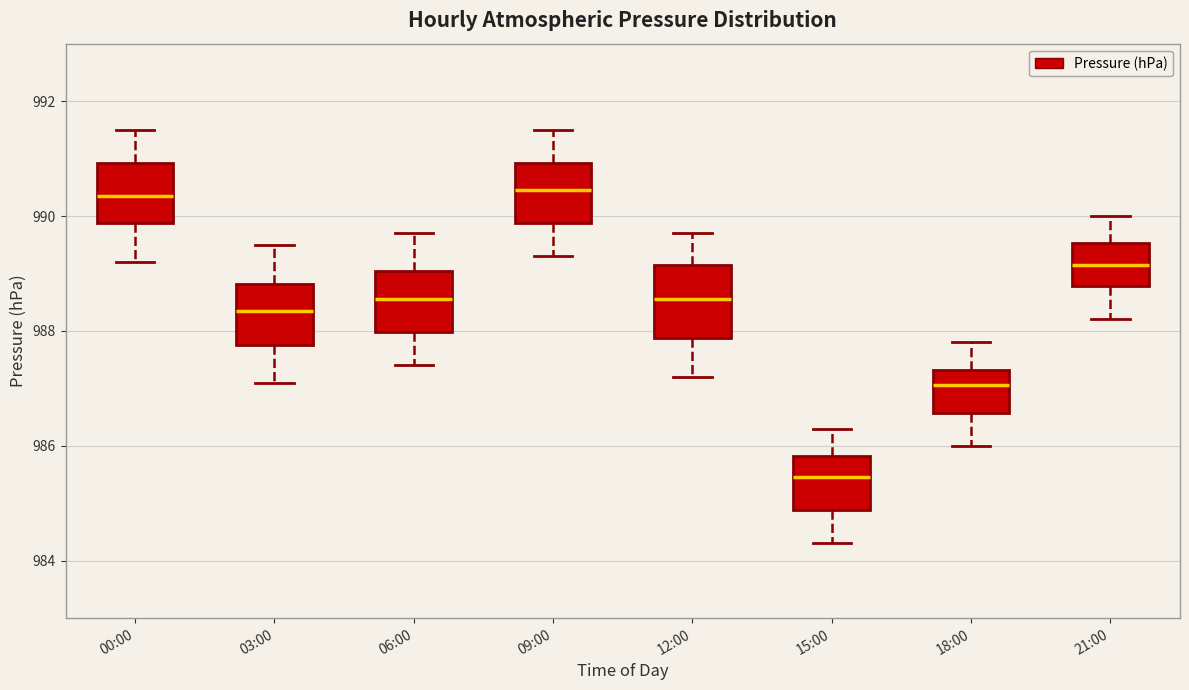

Which box is the tallest, from its lower edge to its upper edge?

12:00